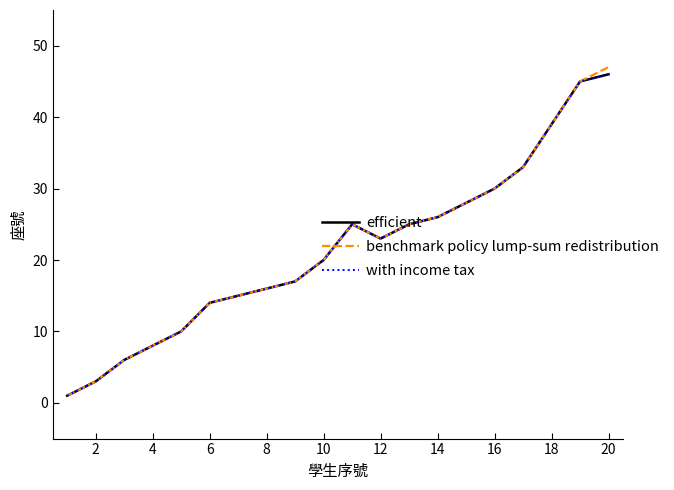

Is this an area chart (filled region under the line)?

No